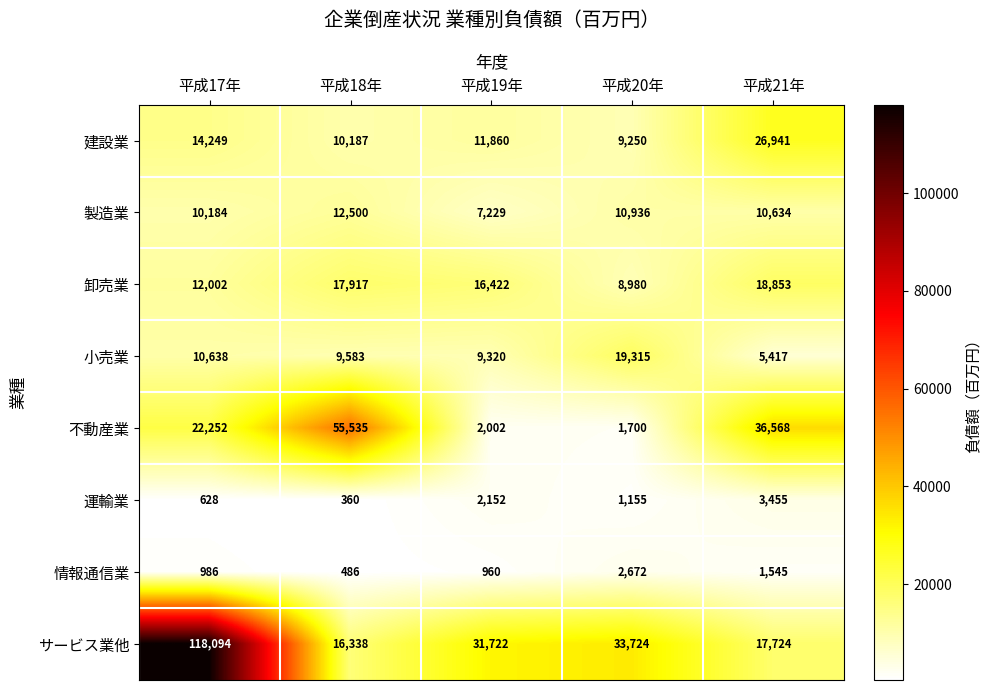

Rank the series at 平成17年 from lowest to highest value.

運輸業, 情報通信業, 製造業, 小売業, 卸売業, 建設業, 不動産業, サービス業他